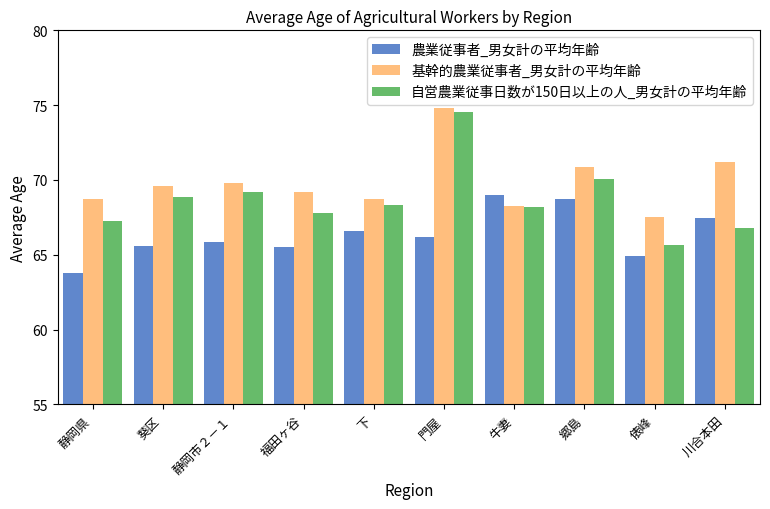

How many data points in 基幹的農業従事者_男女計の平均年齢 are above 69?

6